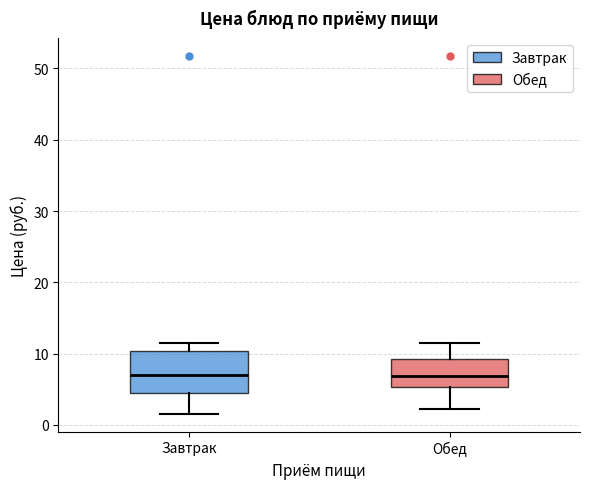

Reading left to right, read every box against the y-axis: the position of its median line, the range the box covers, and the ends of its whiskers. The values are not printed on the chart, so give them approximately, as read against the axis.

Завтрак: median 7, box 5 to 10, whiskers 2 to 11
Обед: median 7, box 5 to 9, whiskers 2 to 11